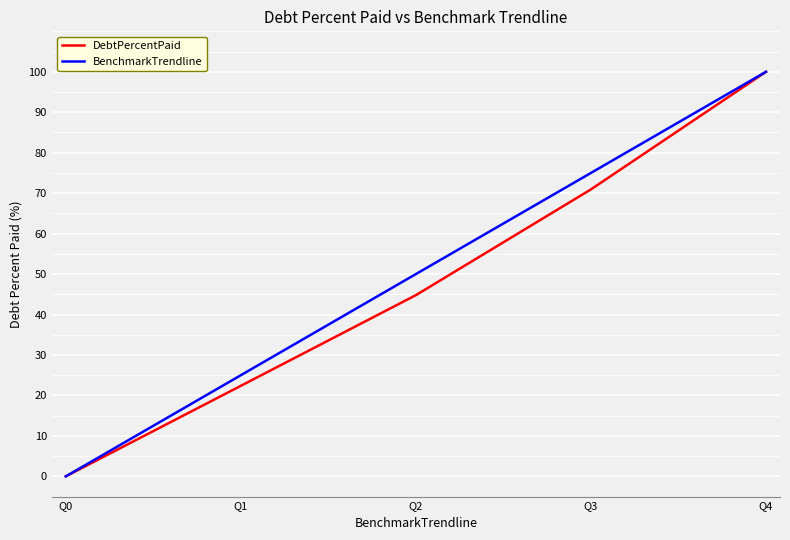

How many values in the BenchmarkTrendline series are below 50?

2